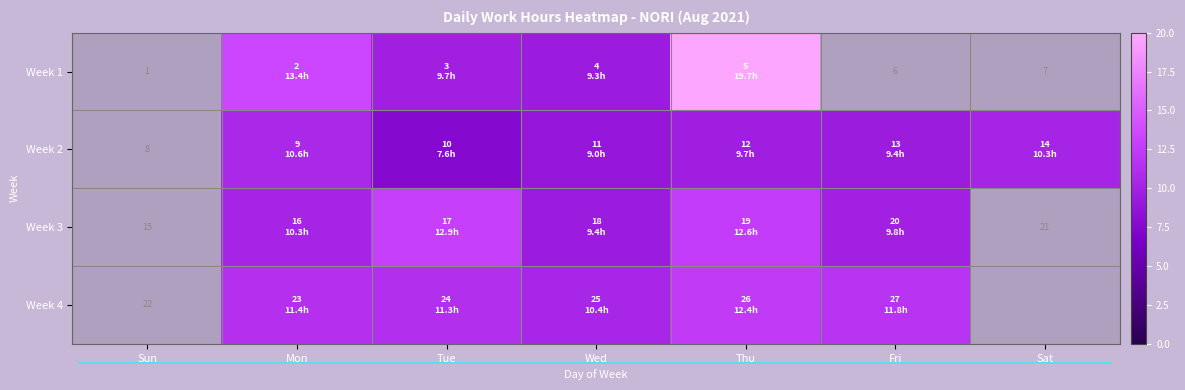

Is the value of Week 2 at Sun greater than the value of Week 1 at Sat?

Yes